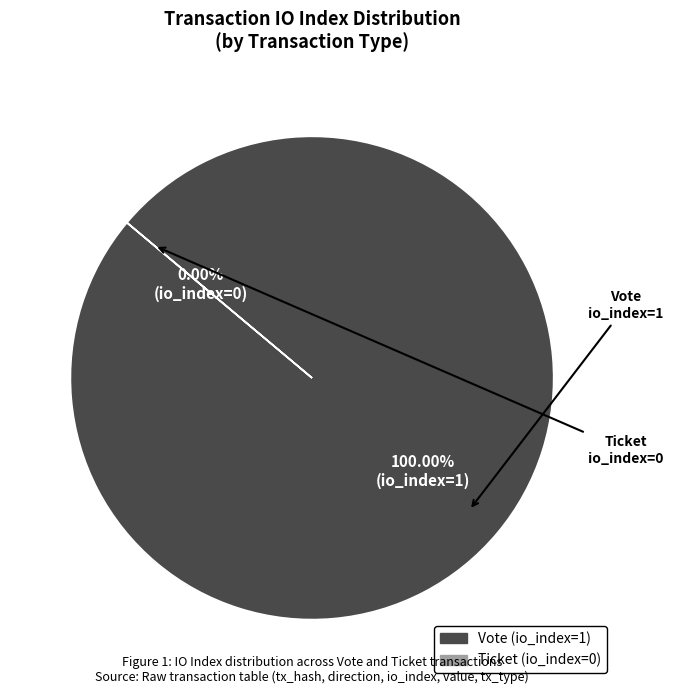

Count the number of slices in the pie.

2